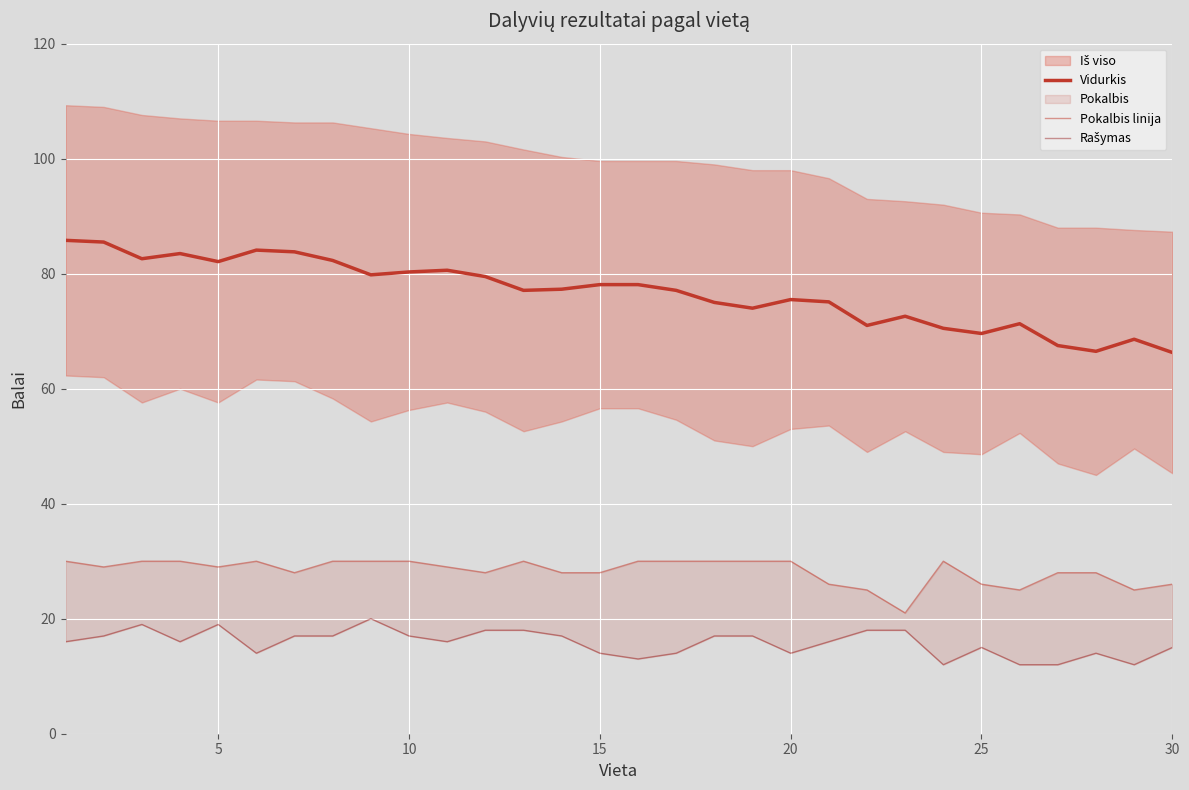

Rank the series by their average value, from lowest to highest.

Rašymas, Pokalbis linija, Vidurkis